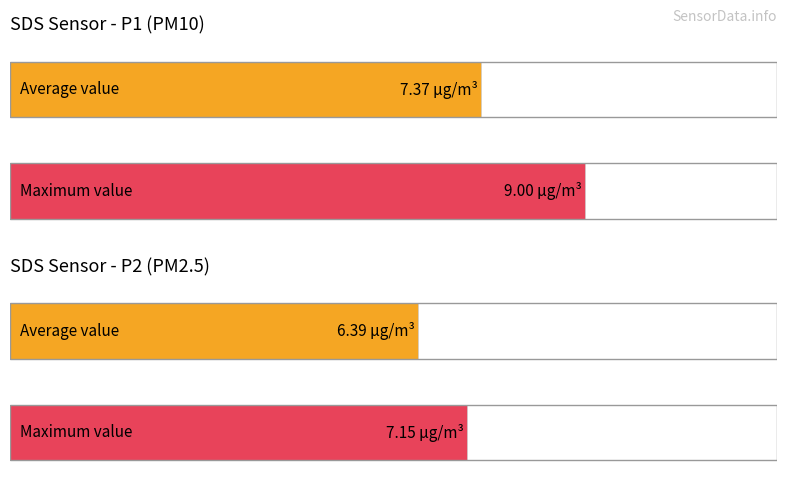

The value of SDS_P1 at 00:07 is 9.0. True or false?

True